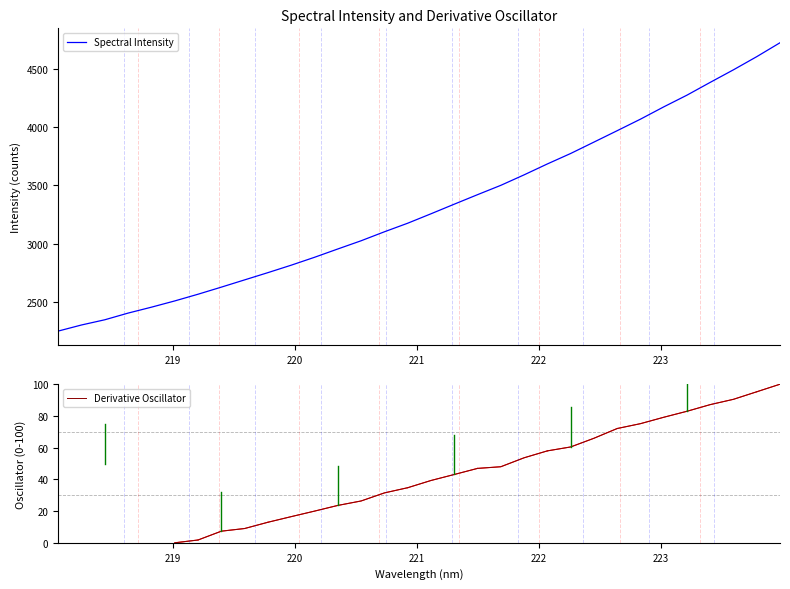

How many lines are shown in the chart?

2